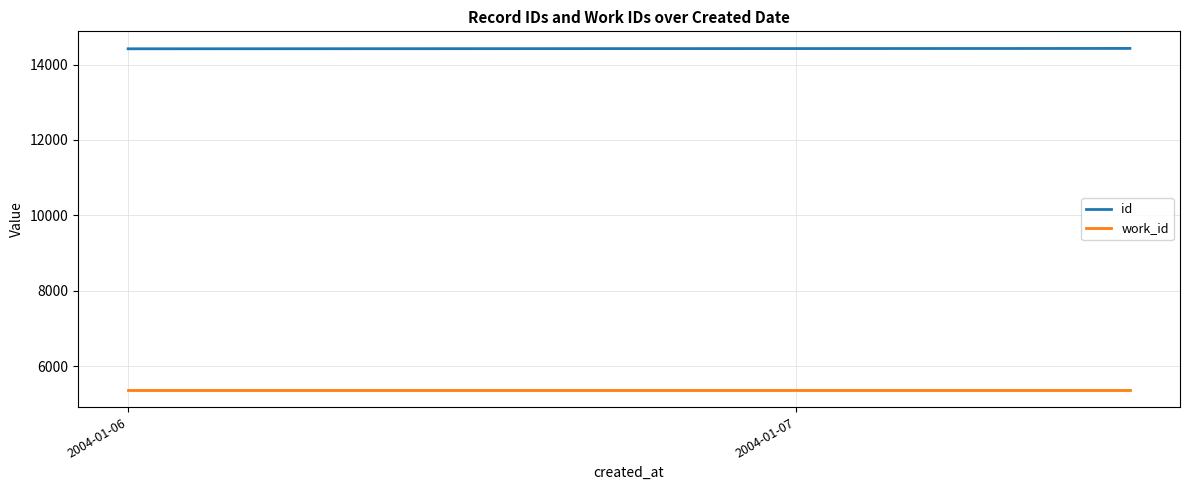

Which series has the largest total across all categories?

id